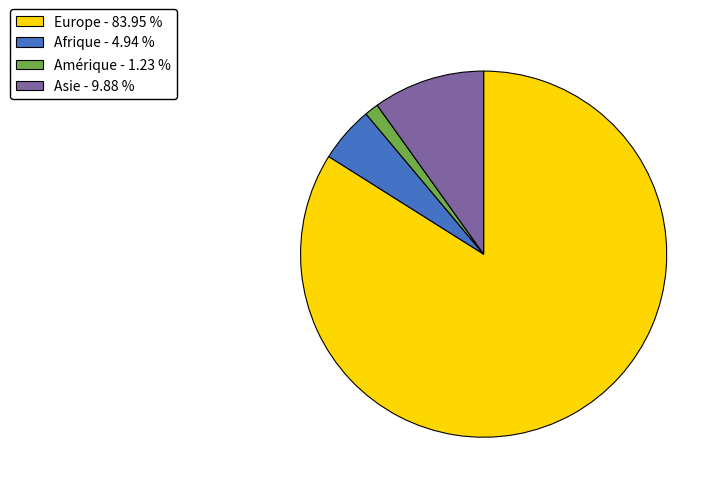

Is there any slice that represents more than half of the pie?

Yes